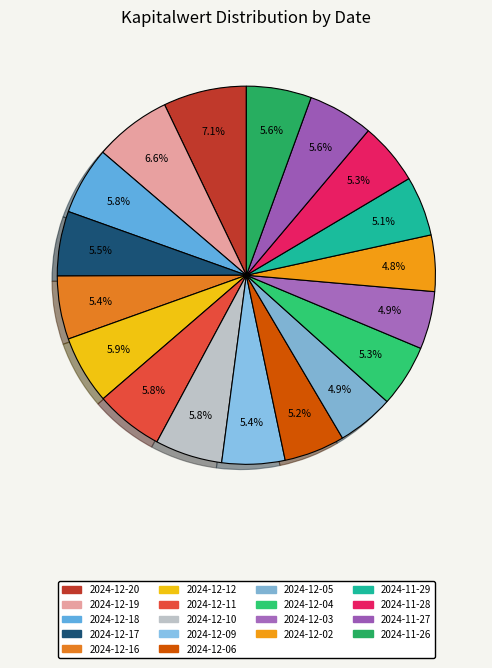

To the nearest percent, what portion does 2024-11-26 represent?

6%